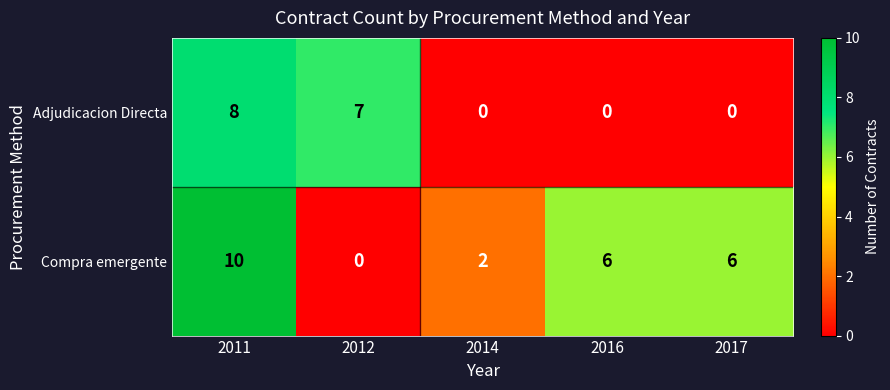

At how many categories does at least one series exceed 4?

4